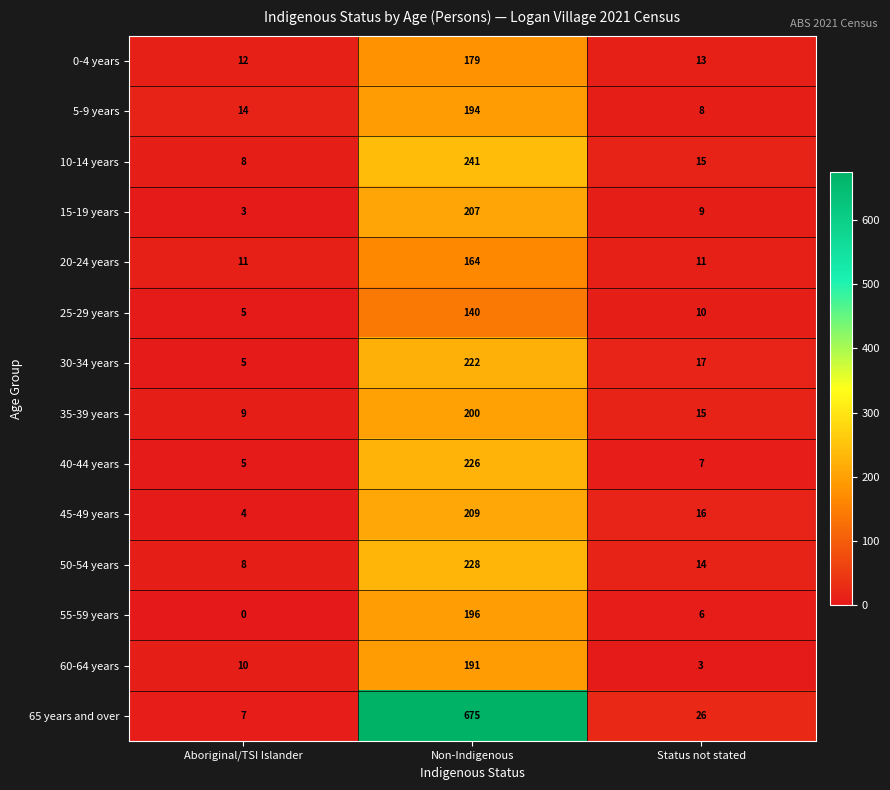

What is the sum of all 10-14 years values?

264